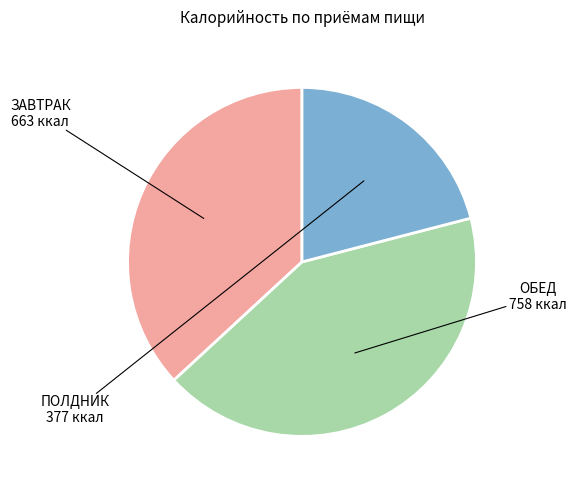

Is there any slice that represents more than half of the pie?

No